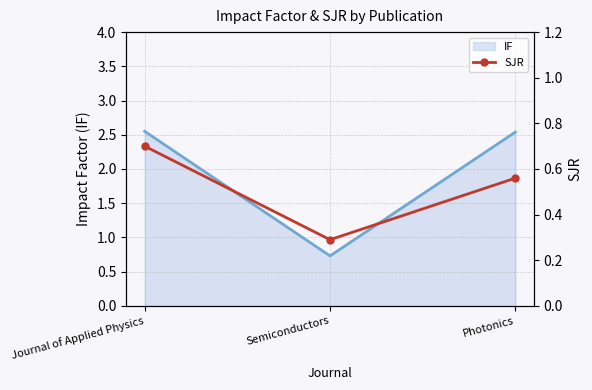

List the labels in order of value, largest first.

Journal of Applied Physics, Photonics, Semiconductors